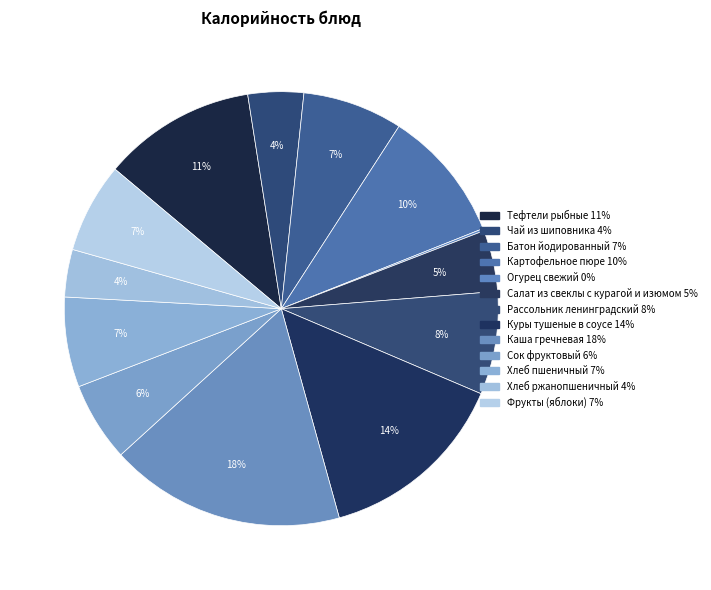

The Тефтели рыбные slice represents 11% of the pie. True or false?

True